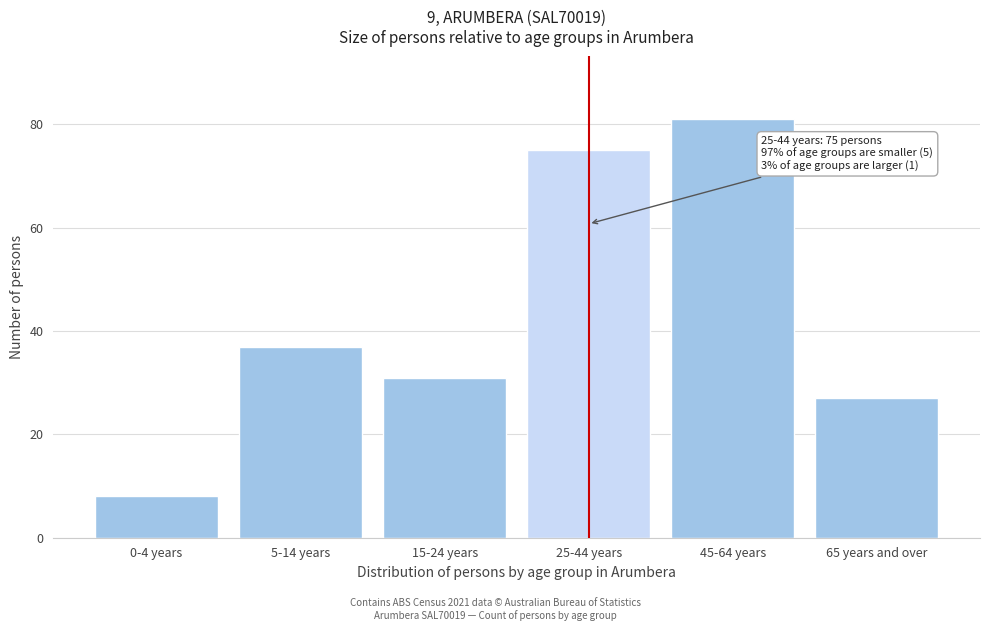

Reading right to left, transcribe all the data shown in this chart.

27	81	75	31	37	8